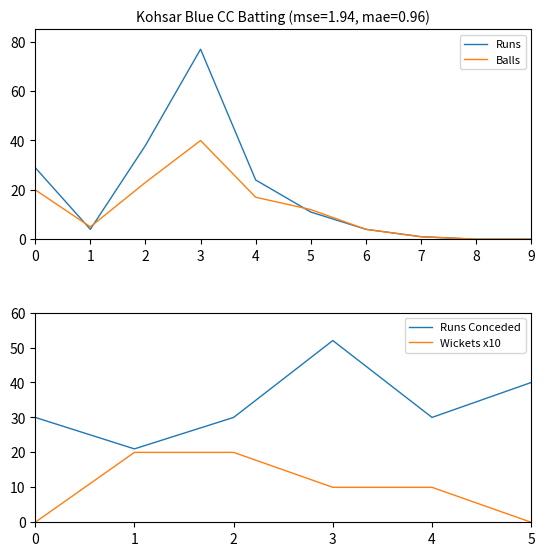

The Balls series shows 8 at 1. True or false?

False